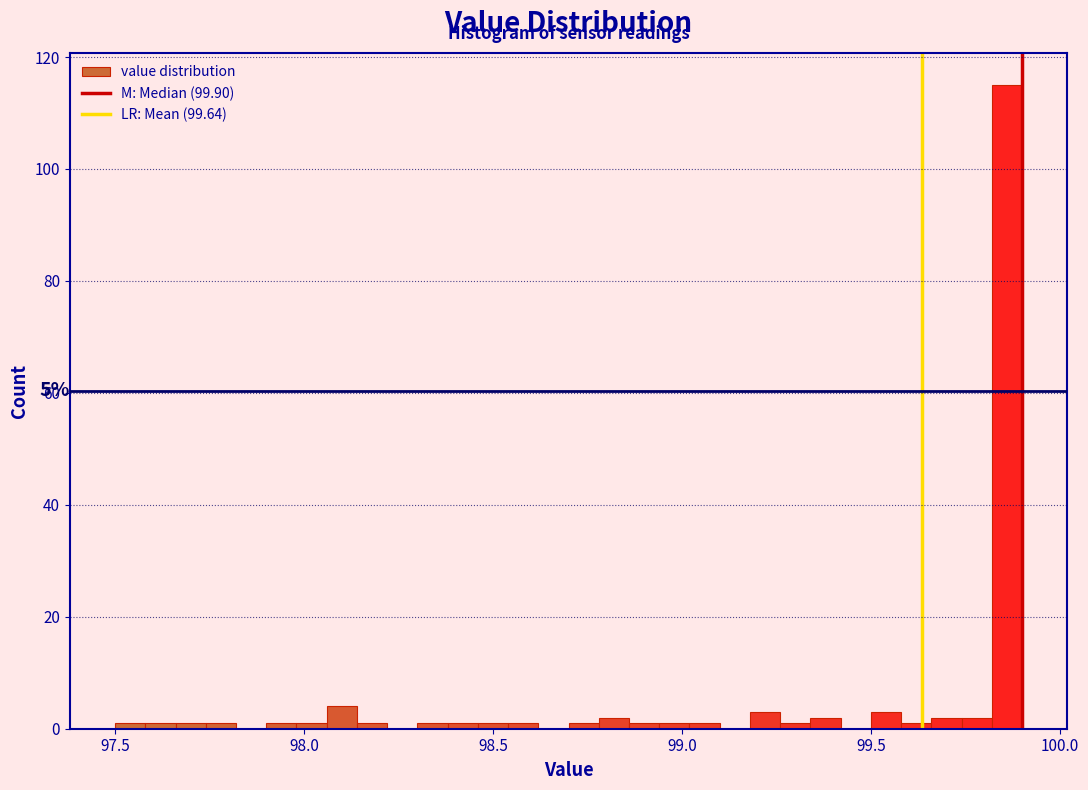

Around what value on the x-axis is the tallest bar? Give the approximate position of its centre, as read against the axis.

99.85